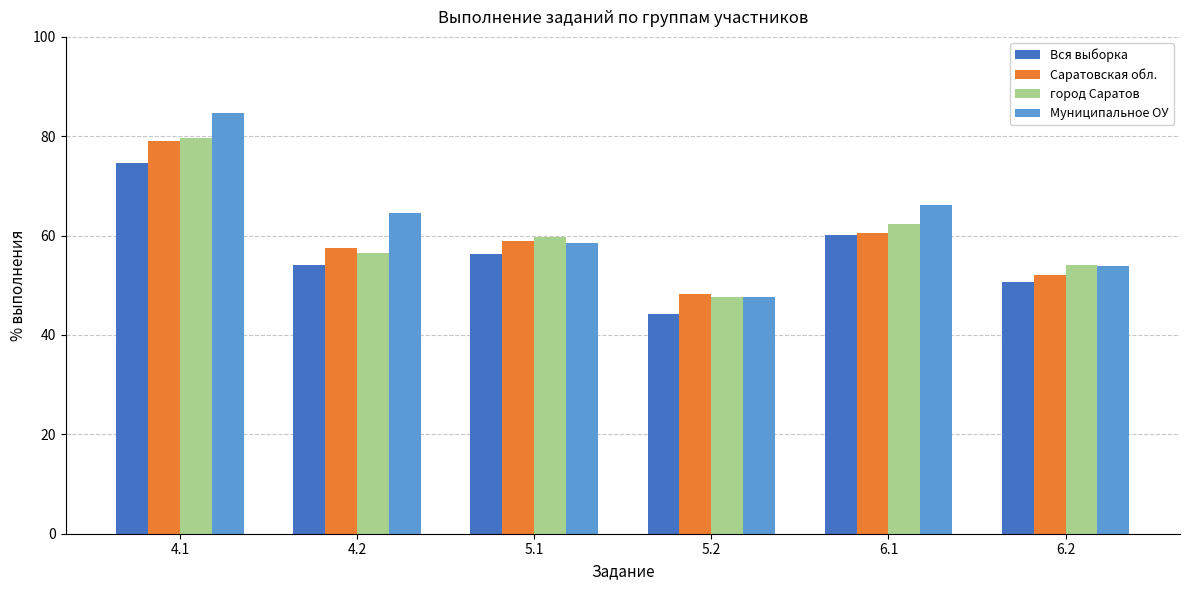

What is the sum of the Вся выборка values at 6.2 and 4.1?

125.2